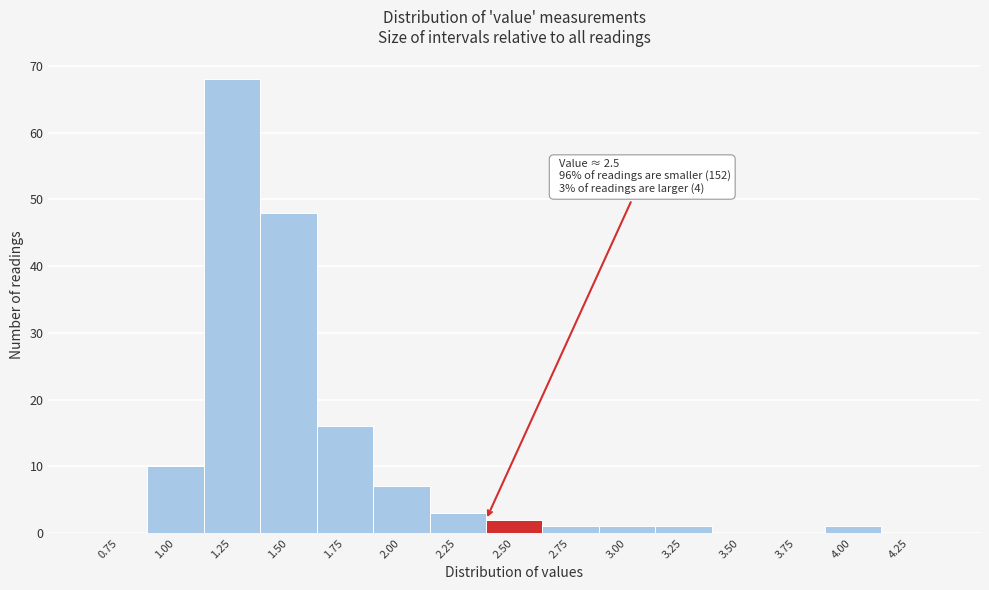

Reading right to left, extract all data points from this chart.

4.25=0	4.00=1	3.75=0	3.50=0	3.25=1	3.00=1	2.75=1	2.50=2	2.25=3	2.00=7	1.75=16	1.50=48	1.25=68	1.00=10	0.75=0